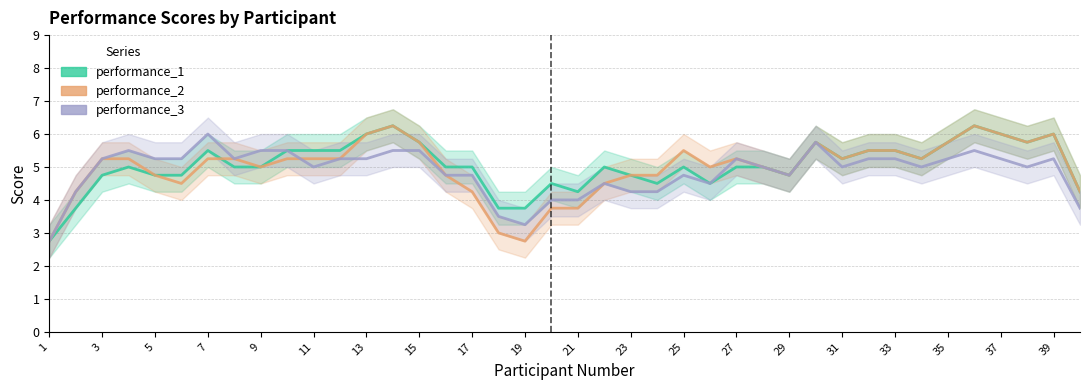

True or false: performance_1 and performance_3 cross at least once.

False